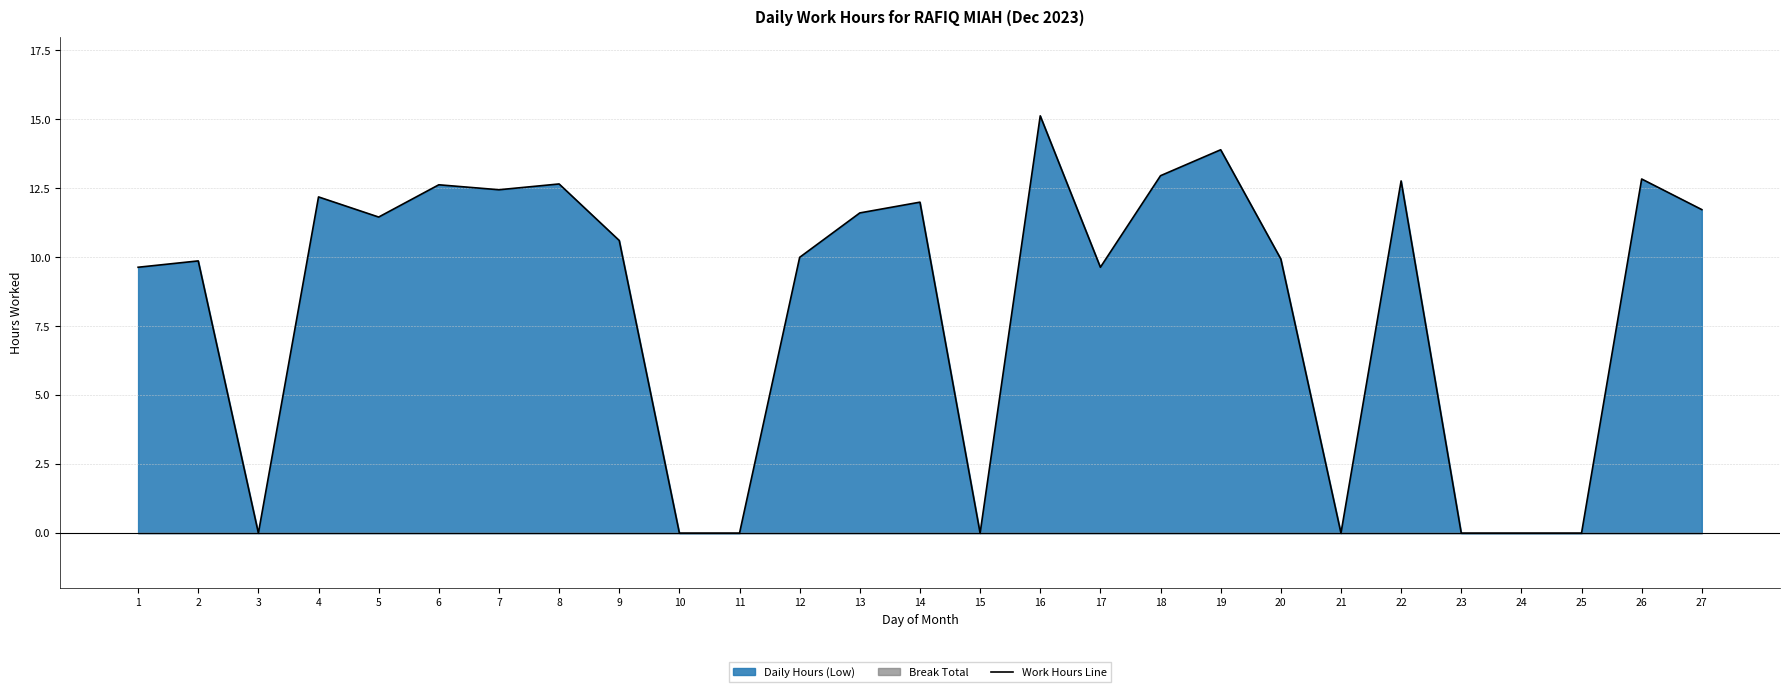

How many interior local peaks (higher than both neighbors) does the data have?

9